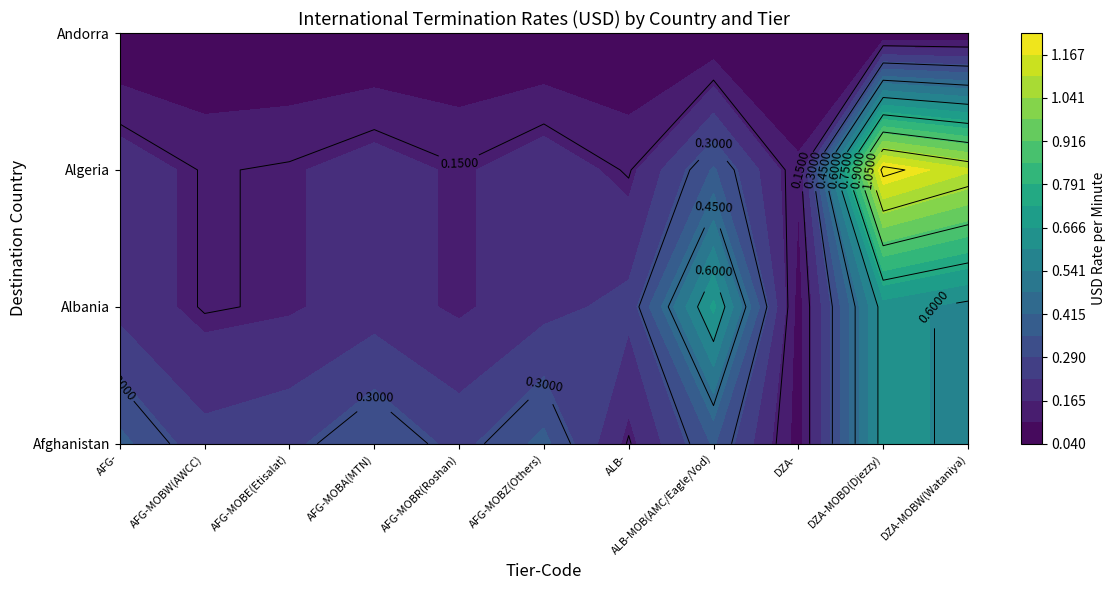

Is it true that Afghanistan equals 0.2 at 4?

False